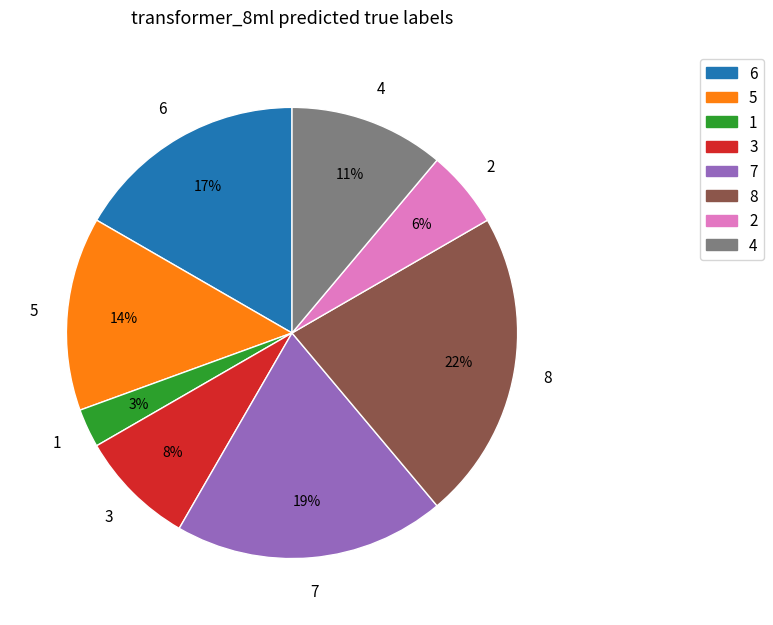

To the nearest percent, what is the difference between the largest and smallest slice percentages?

19%